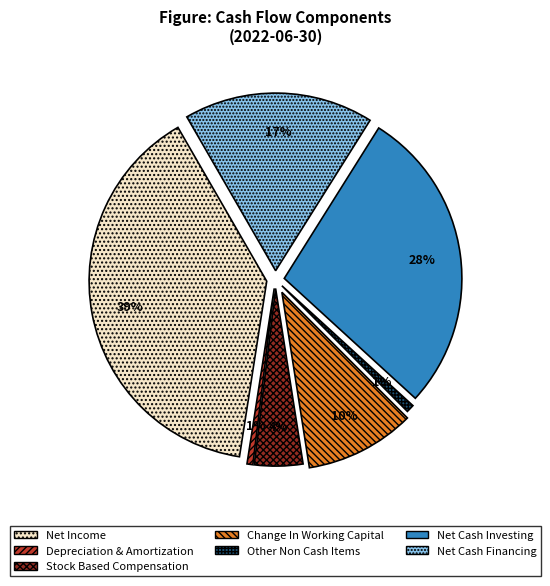

Does any single category account for the majority?

No